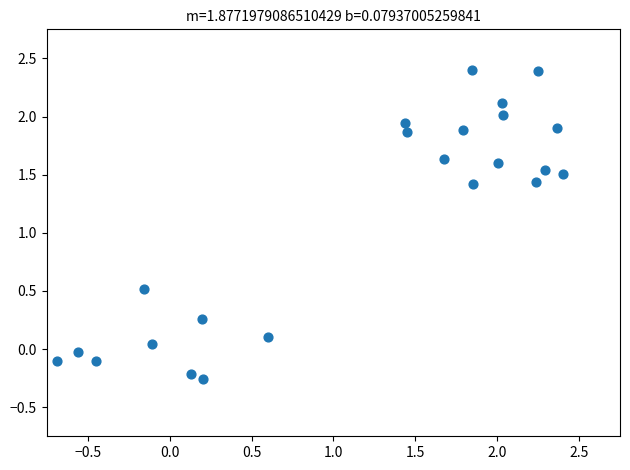

What is the range of X values (max minus min)?

3.1